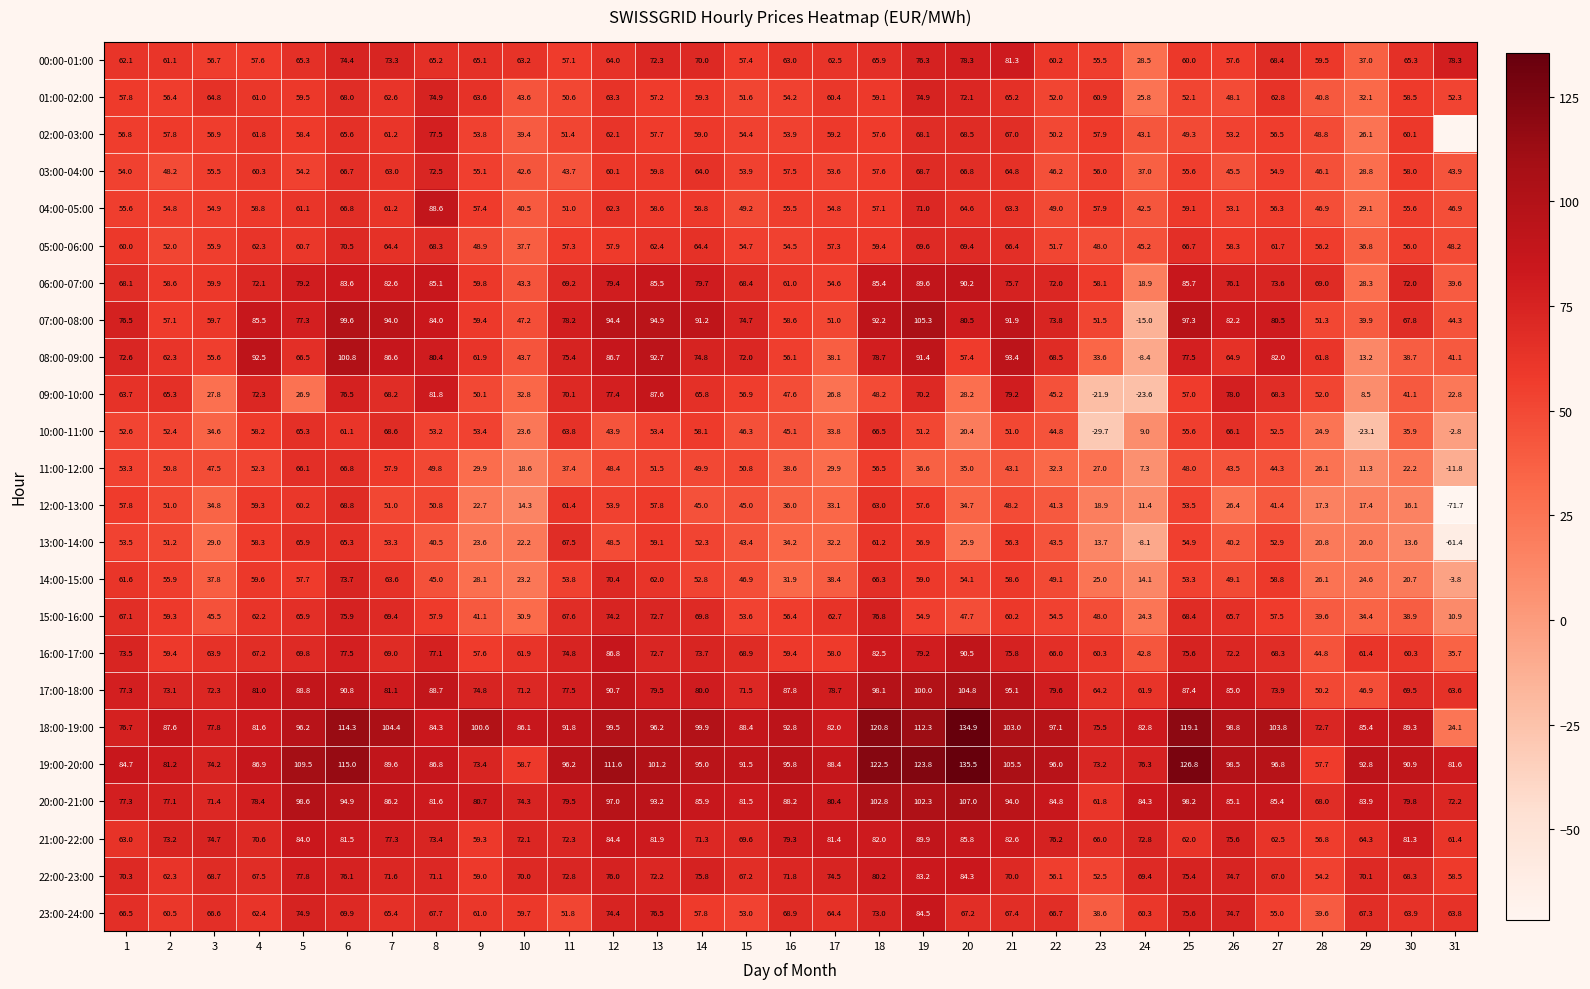

Is the value of 07:00-08:00 at 22 greater than the value of 05:00-06:00 at 4?

Yes